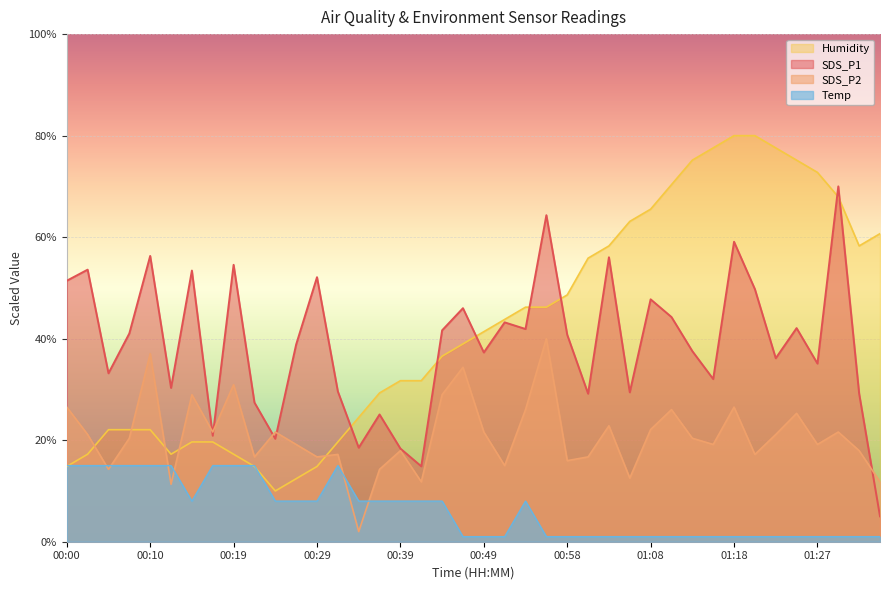

How many data points does each series have?

40